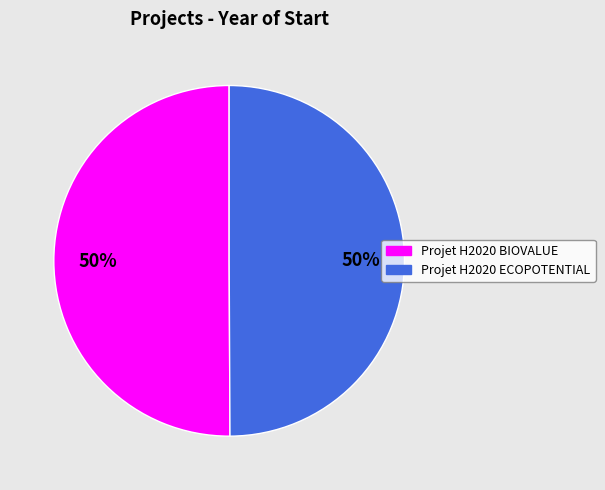

The Projet H2020 BIOVALUE slice represents 50% of the pie. True or false?

True